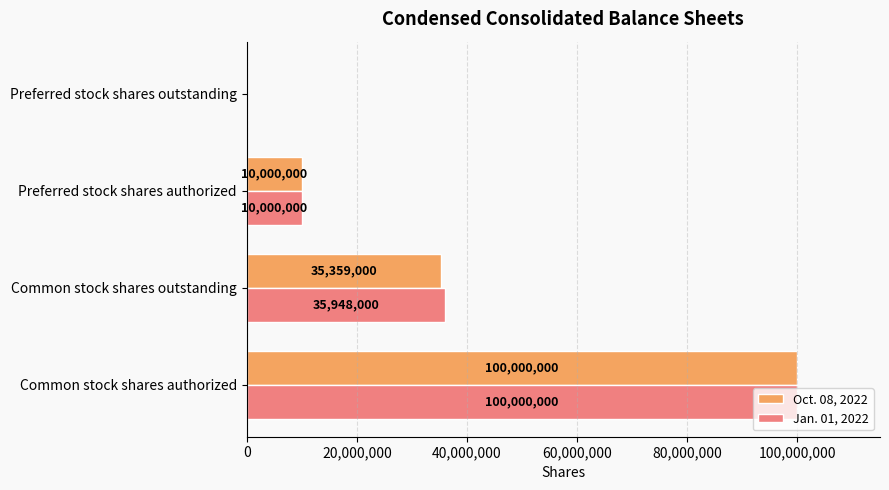

What is the sum of all Oct. 08, 2022 values?

145359000